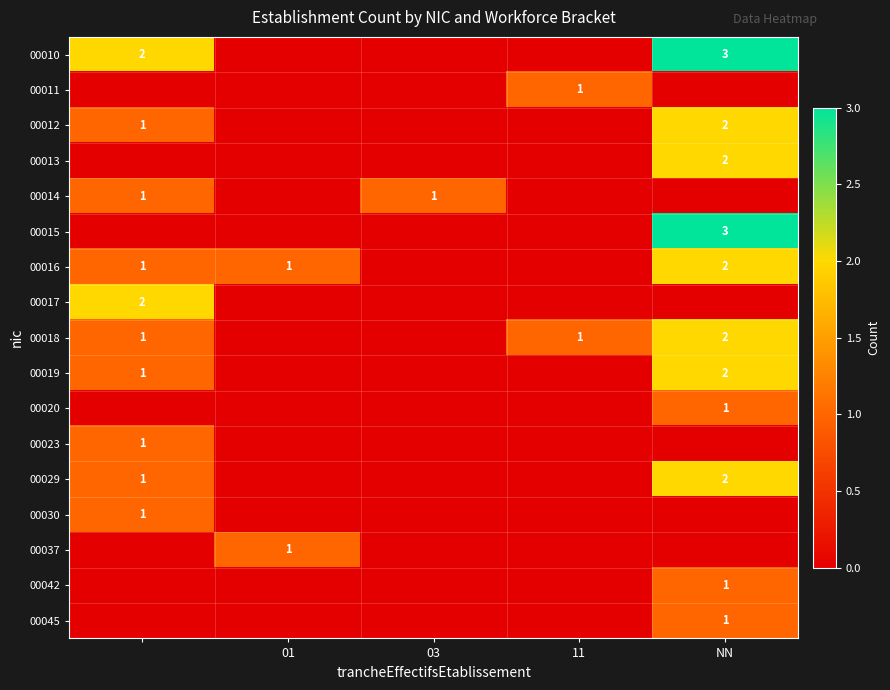

The 00015 series shows 3 at NN. True or false?

True